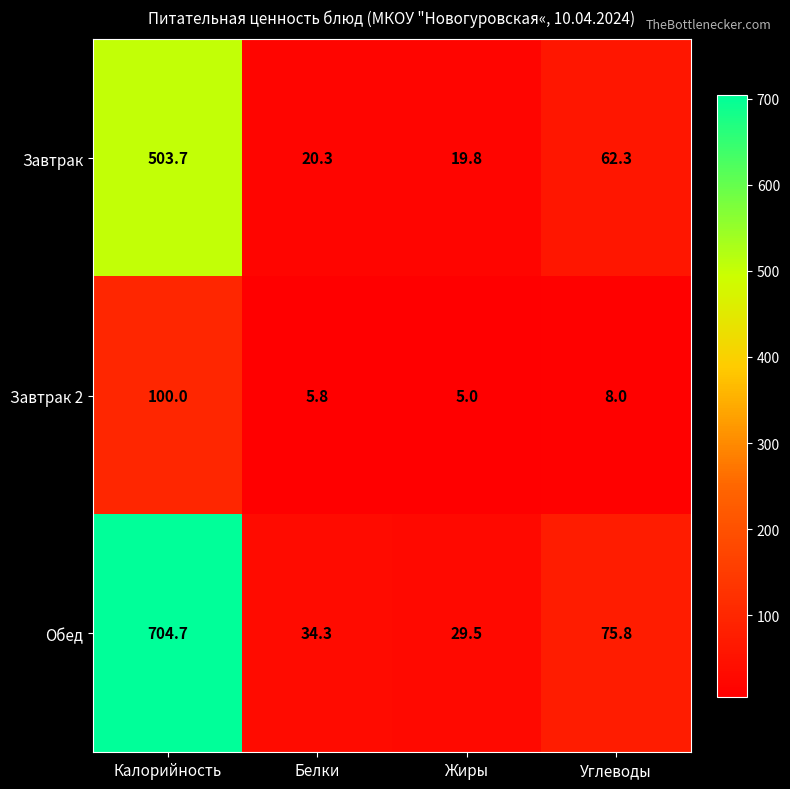

Where is Завтрак nearest to the value 261?

Углеводы